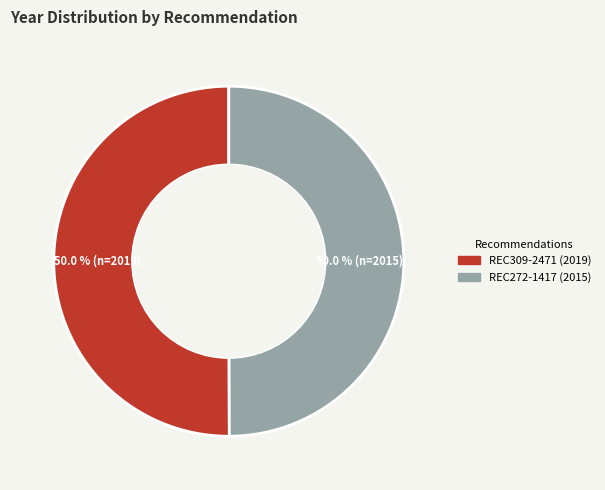

How many slices are in this pie chart?

2